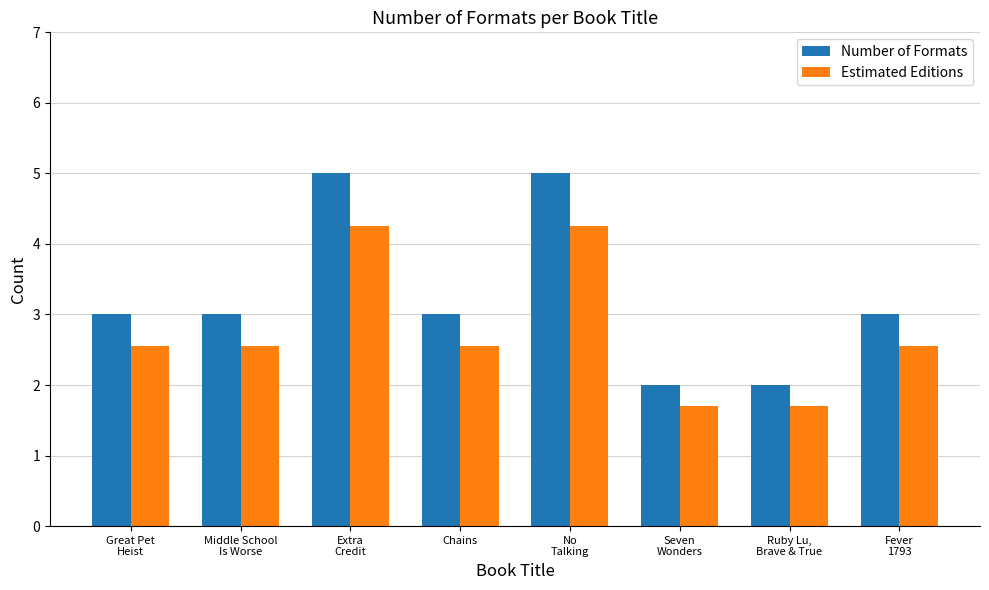

List the series in order of their peak value, lowest first.

Estimated Editions, Number of Formats